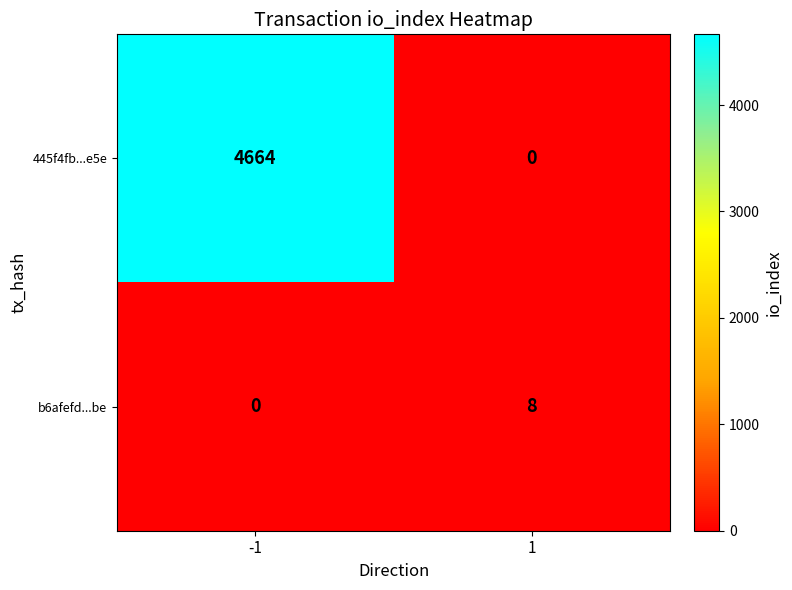

Reading right to left, what are all the values shown in this chart?

445f4fb...e5e: 0	4664
b6afefd...be: 8	0